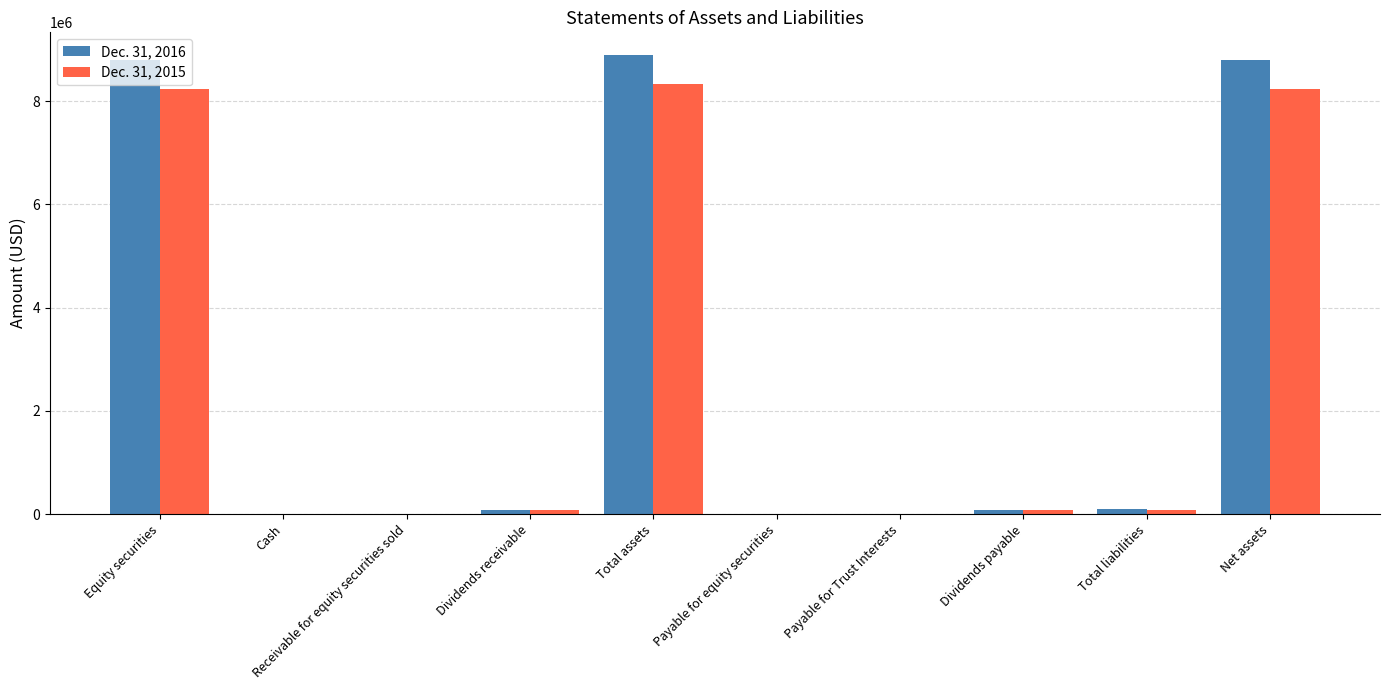

How many groups of bars are there?

10